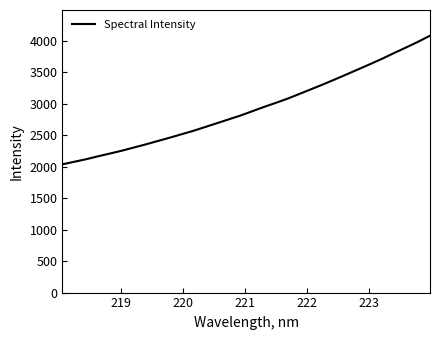

What is the greatest value displayed?

4082.1